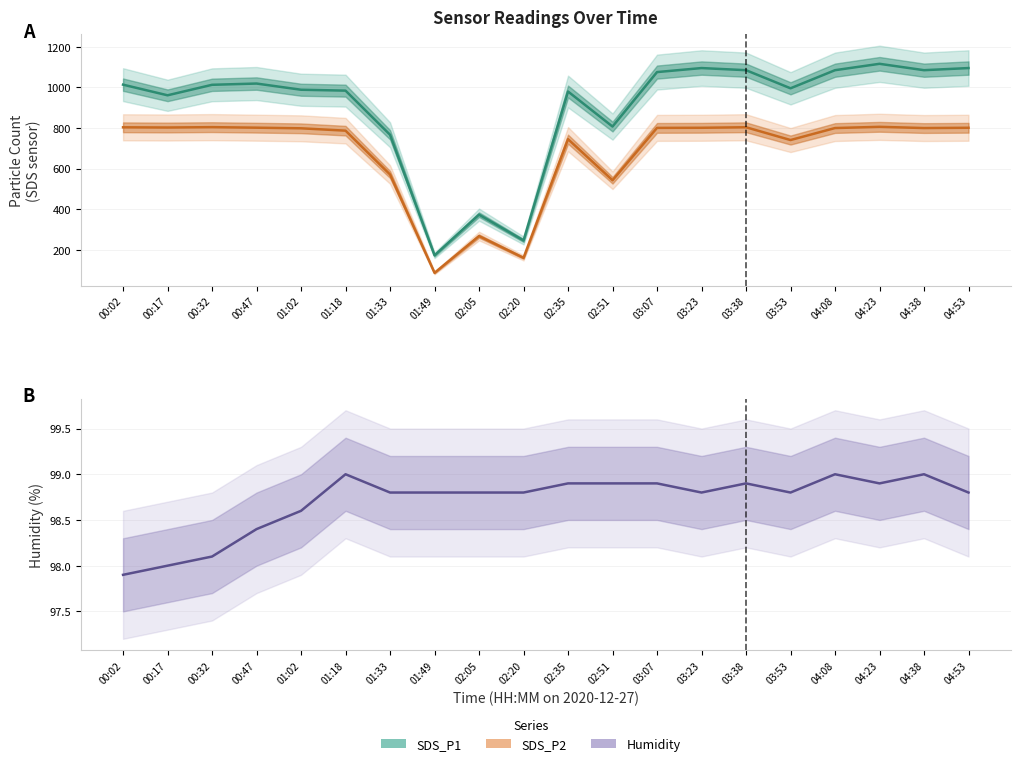

What is the smallest value displayed?

86.4